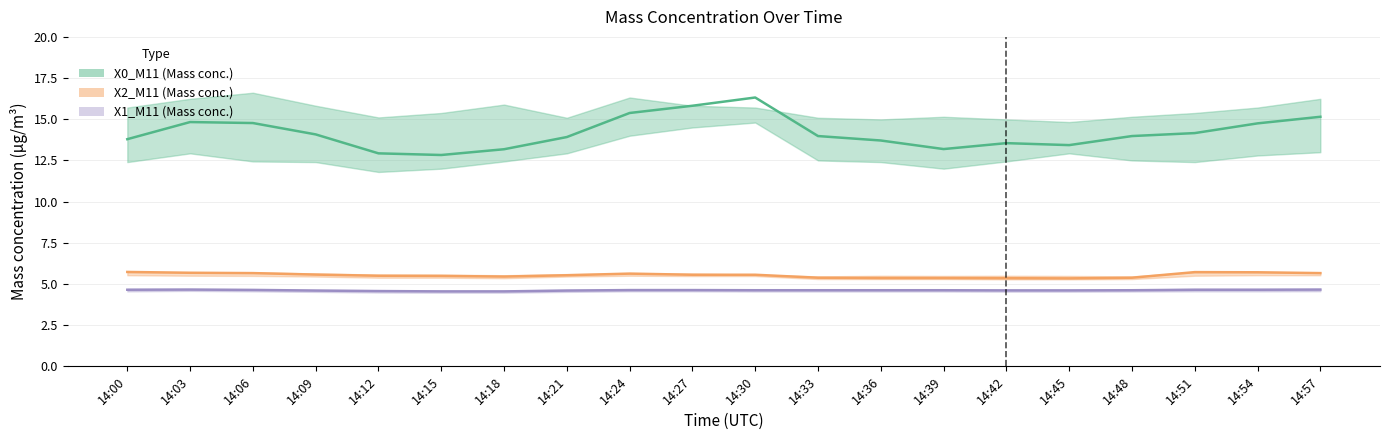

True or false: X1_M11 and X2_M11 intersect in this chart.

False